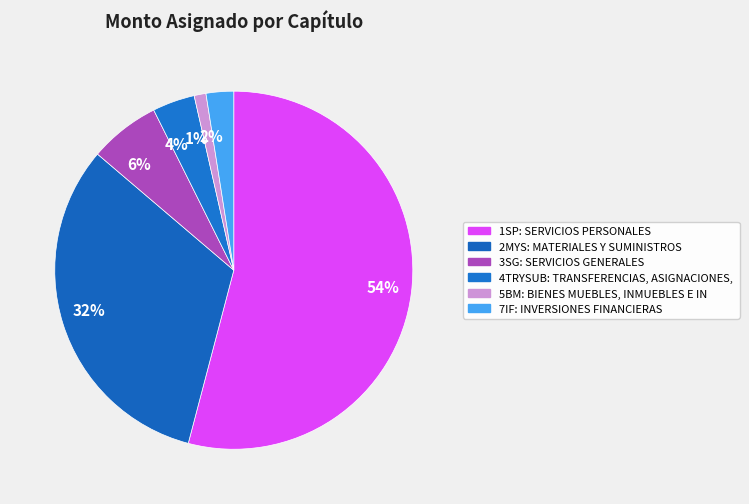

How many slices are in this pie chart?

6